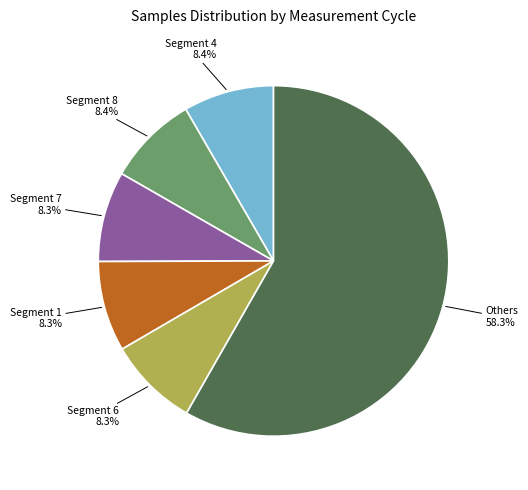

Does any single category account for the majority?

Yes